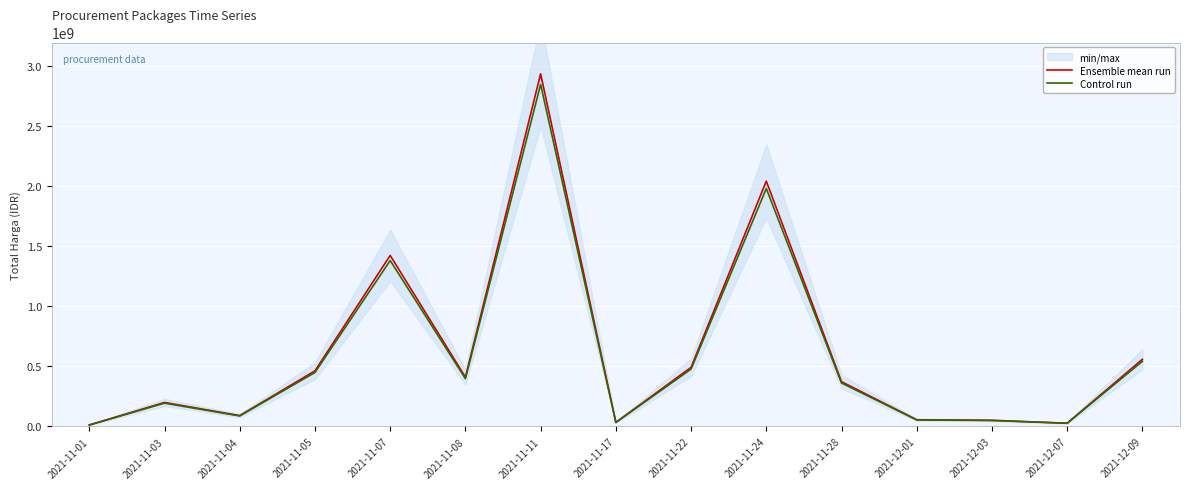

Is it true that Ensemble mean run equals 2044659200.0 at 2021-11-24?

True